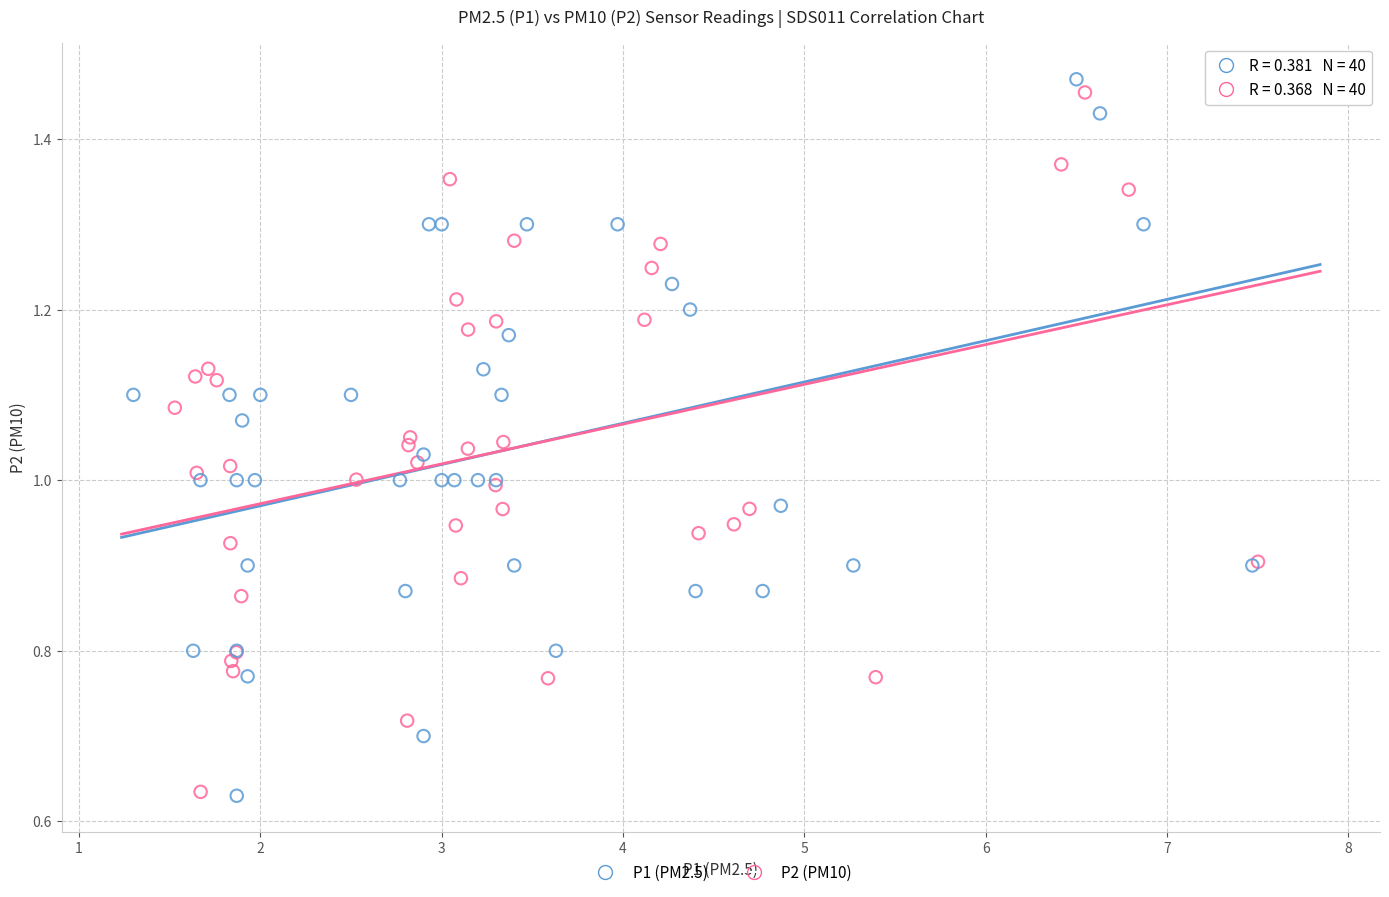

What are all the series names shown in the legend?

P1 (PM2.5), P2 (PM10)